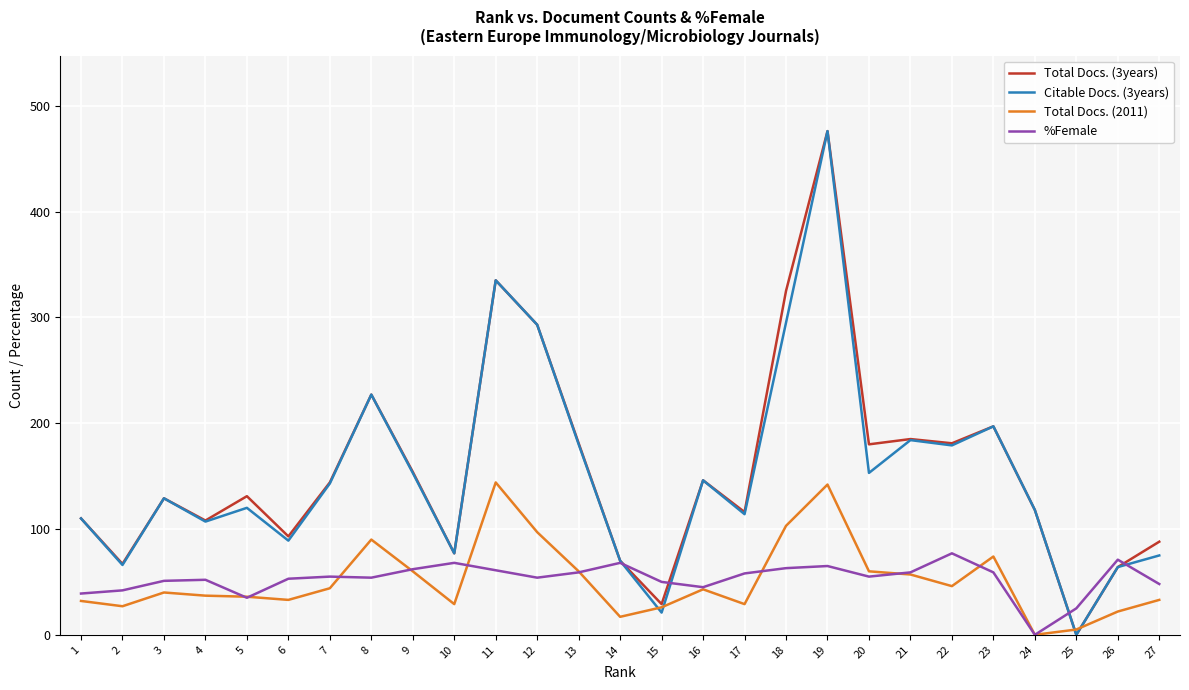

Is it true that %Female equals 58 at 17?

True